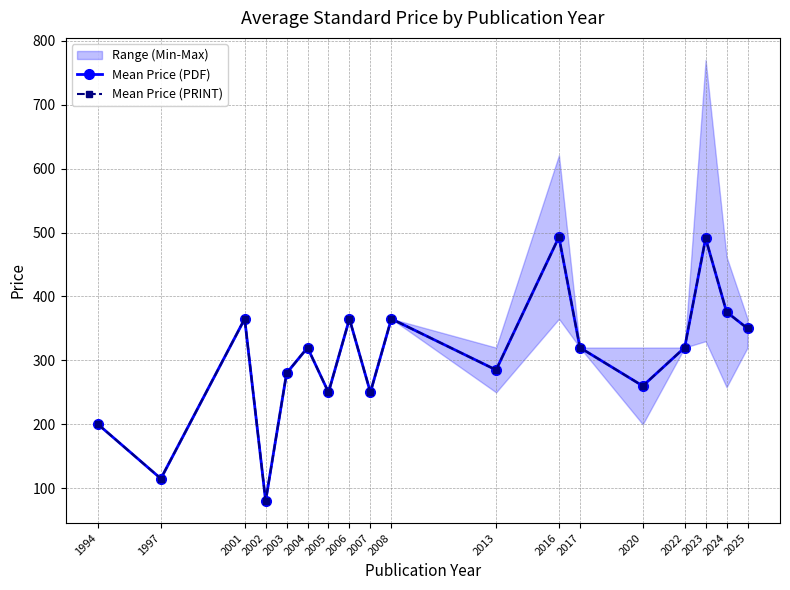

List the labels in order of Mean Price (PRINT) value, smallest first.

2002, 1997, 1994, 2005, 2007, 2020, 2003, 2013, 2004, 2017, 2022, 2025, 2001, 2006, 2008, 2024, 2023, 2016